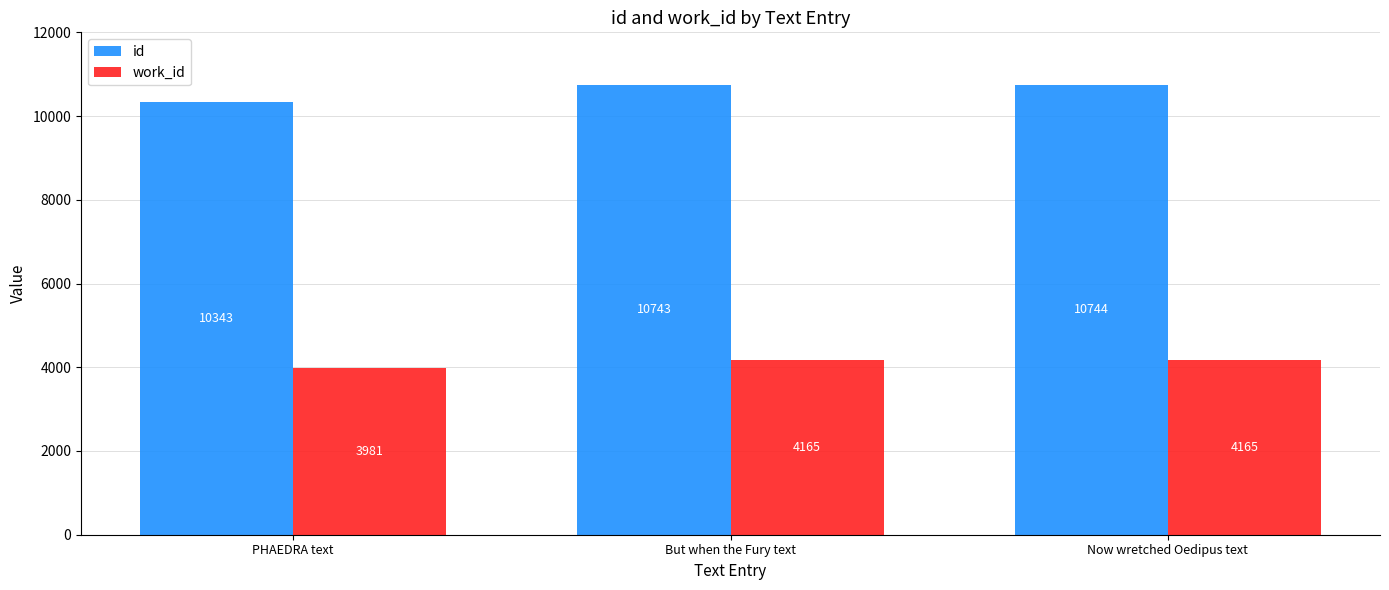

Reading right to left, list all the values displayed in this chart.

id: Now wretched Oedipus text=10744	But when the Fury text=10743	PHAEDRA text=10343
work_id: Now wretched Oedipus text=4165	But when the Fury text=4165	PHAEDRA text=3981